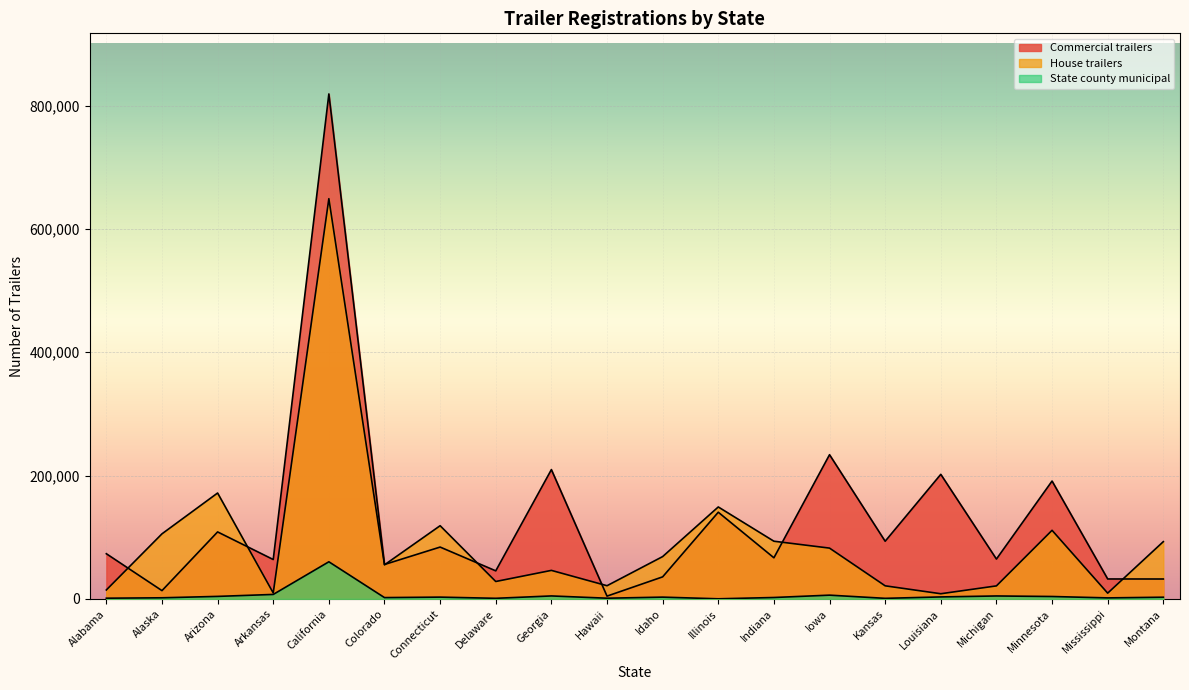

What is the average value of the Commercial trailers series?

128564